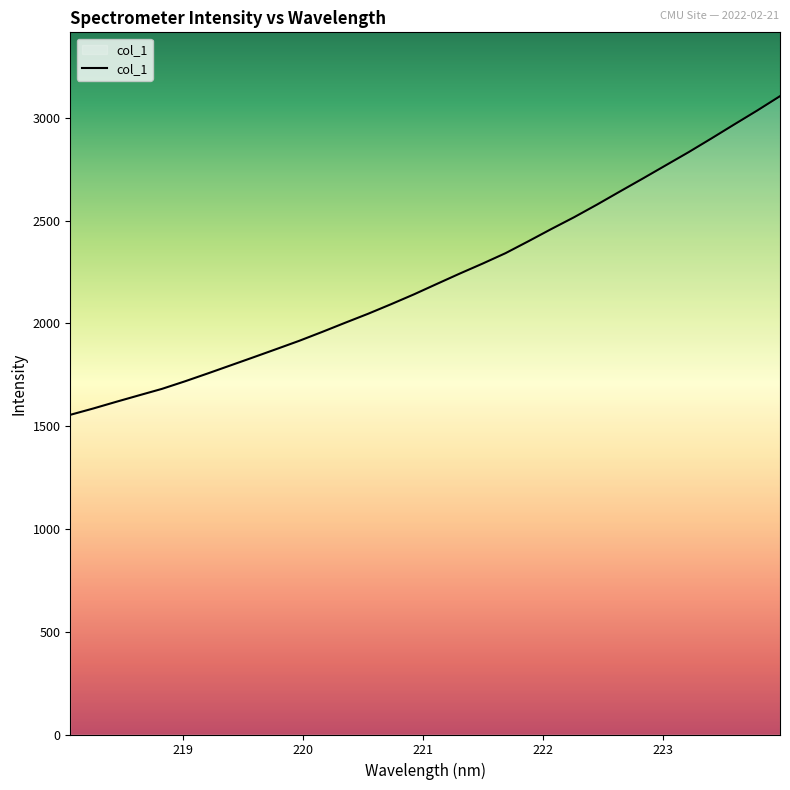

What is the greatest value displayed?

3105.6